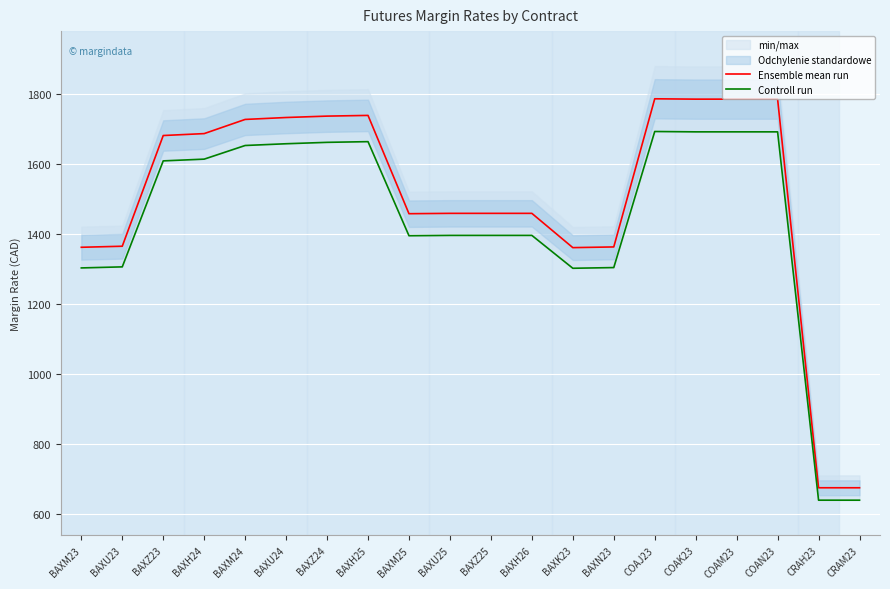

True or false: Ensemble mean run has more than 2 points higher than both neighbors.

False